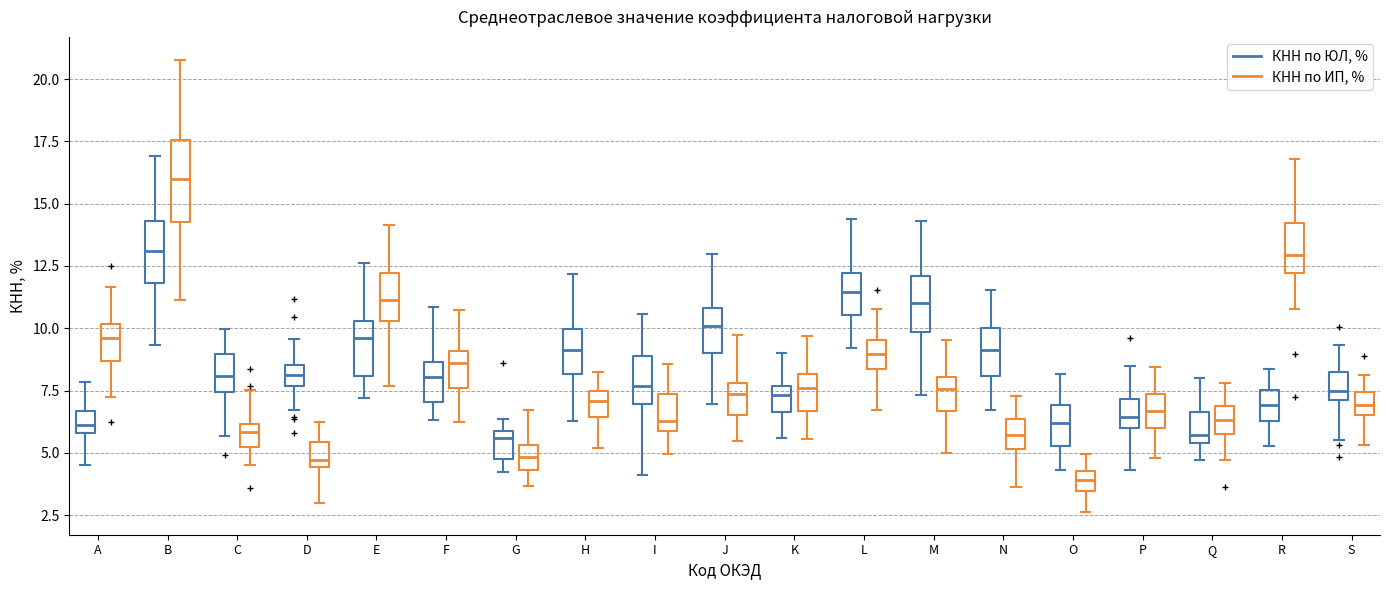

Reading left to right, read every box against the y-axis: the position of its median line, the range the box covers, and the ends of its whiskers. The values are not printed on the chart, so give them approximately, as read against the axis.

A (КНН по ЮЛ, %): median 6.0 (inside the box), box 6.0 to 6.5, whiskers 4.5 to 8.0
A (КНН по ИП, %): median 9.5, box 8.5 to 10.0, whiskers 7.5 to 11.5
B (КНН по ЮЛ, %): median 13.0, box 12.0 to 14.5, whiskers 9.5 to 17.0
B (КНН по ИП, %): median 16.0, box 14.5 to 17.5, whiskers 11.0 to 21.0
C (КНН по ЮЛ, %): median 8.0, box 7.5 to 9.0, whiskers 5.5 to 10.0
C (КНН по ИП, %): median 6.0 (just below the box's upper edge), box 5.0 to 6.0, whiskers 4.5 to 7.5
D (КНН по ЮЛ, %): median 8.0, box 7.5 to 8.5, whiskers 6.5 to 9.5
D (КНН по ИП, %): median 4.5 (just above the box's lower edge), box 4.5 to 5.5, whiskers 3.0 to 6.0
E (КНН по ЮЛ, %): median 9.5, box 8.0 to 10.5, whiskers 7.0 to 12.5
E (КНН по ИП, %): median 11.0, box 10.5 to 12.0, whiskers 7.5 to 14.0
F (КНН по ЮЛ, %): median 8.0, box 7.0 to 8.5, whiskers 6.5 to 11.0
F (КНН по ИП, %): median 8.5, box 7.5 to 9.0, whiskers 6.0 to 10.5
G (КНН по ЮЛ, %): median 5.5, box 5.0 to 6.0, whiskers 4.0 to 6.5
G (КНН по ИП, %): median 5.0, box 4.5 to 5.5, whiskers 3.5 to 6.5
H (КНН по ЮЛ, %): median 9.0, box 8.0 to 10.0, whiskers 6.5 to 12.0
H (КНН по ИП, %): median 7.0, box 6.5 to 7.5, whiskers 5.0 to 8.0
I (КНН по ЮЛ, %): median 7.5, box 7.0 to 9.0, whiskers 4.0 to 10.5
I (КНН по ИП, %): median 6.5, box 6.0 to 7.5, whiskers 5.0 to 8.5
J (КНН по ЮЛ, %): median 10.0, box 9.0 to 11.0, whiskers 7.0 to 13.0
J (КНН по ИП, %): median 7.5, box 6.5 to 8.0, whiskers 5.5 to 9.5
K (КНН по ЮЛ, %): median 7.5 (just below the box's upper edge), box 6.5 to 7.5, whiskers 5.5 to 9.0
K (КНН по ИП, %): median 7.5, box 6.5 to 8.0, whiskers 5.5 to 9.5
L (КНН по ЮЛ, %): median 11.5, box 10.5 to 12.0, whiskers 9.0 to 14.5
L (КНН по ИП, %): median 9.0, box 8.5 to 9.5, whiskers 6.5 to 11.0
M (КНН по ЮЛ, %): median 11.0, box 10.0 to 12.0, whiskers 7.5 to 14.5
M (КНН по ИП, %): median 7.5, box 6.5 to 8.0, whiskers 5.0 to 9.5
N (КНН по ЮЛ, %): median 9.0, box 8.0 to 10.0, whiskers 6.5 to 11.5
N (КНН по ИП, %): median 5.5, box 5.0 to 6.5, whiskers 3.5 to 7.5
O (КНН по ЮЛ, %): median 6.0, box 5.5 to 7.0, whiskers 4.5 to 8.0
O (КНН по ИП, %): median 4.0, box 3.5 to 4.5, whiskers 2.5 to 5.0
P (КНН по ЮЛ, %): median 6.5, box 6.0 to 7.0, whiskers 4.5 to 8.5
P (КНН по ИП, %): median 6.5, box 6.0 to 7.5, whiskers 5.0 to 8.5
Q (КНН по ЮЛ, %): median 5.5 (just above the box's lower edge), box 5.5 to 6.5, whiskers 4.5 to 8.0
Q (КНН по ИП, %): median 6.5, box 6.0 to 7.0, whiskers 4.5 to 8.0
R (КНН по ЮЛ, %): median 7.0, box 6.5 to 7.5, whiskers 5.5 to 8.5
R (КНН по ИП, %): median 13.0, box 12.0 to 14.0, whiskers 11.0 to 17.0
S (КНН по ЮЛ, %): median 7.5, box 7.0 to 8.0, whiskers 5.5 to 9.5
S (КНН по ИП, %): median 7.0, box 6.5 to 7.5, whiskers 5.5 to 8.0